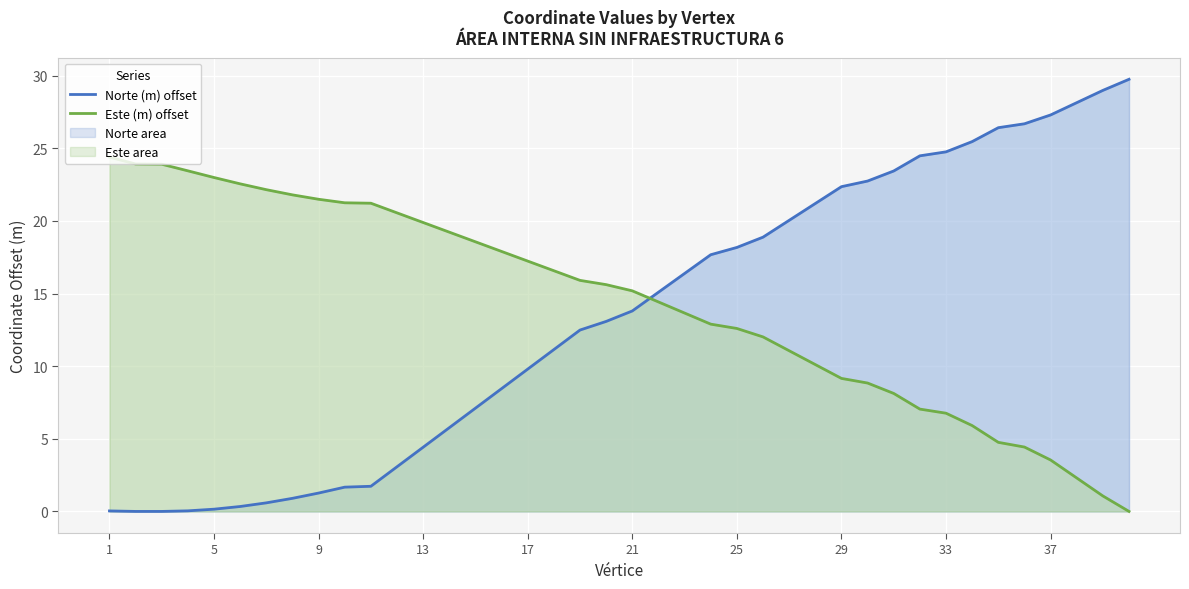

What is the difference between the maximum and minimum values in the Este (m) offset series?

24.4